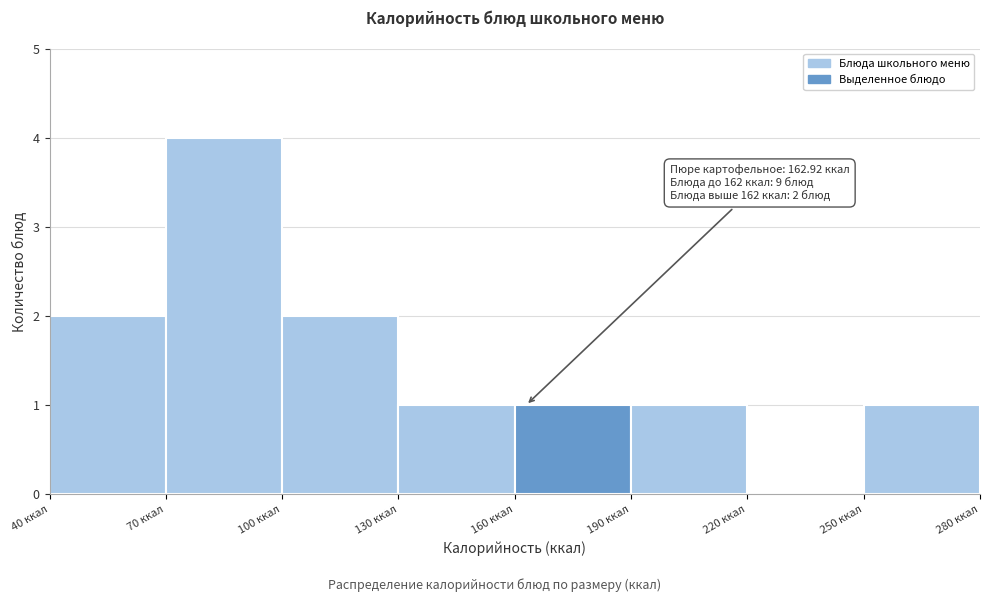

Which range on the x-axis has the tallest bar?

70 to 100